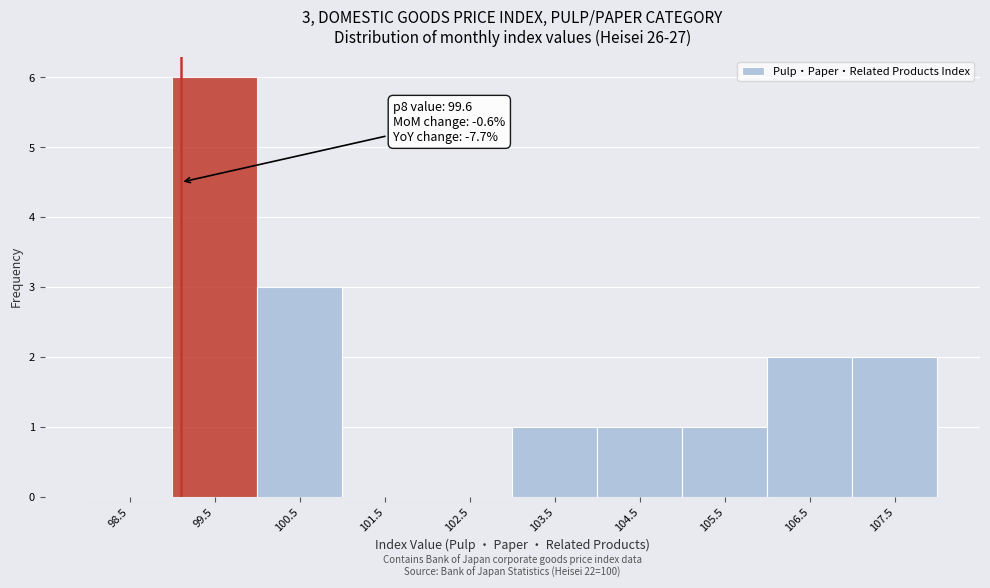

Reading left to right, list all the values displayed in this chart.

98.5=0	99.5=6	100.5=3	101.5=0	102.5=0	103.5=1	104.5=1	105.5=1	106.5=2	107.5=2